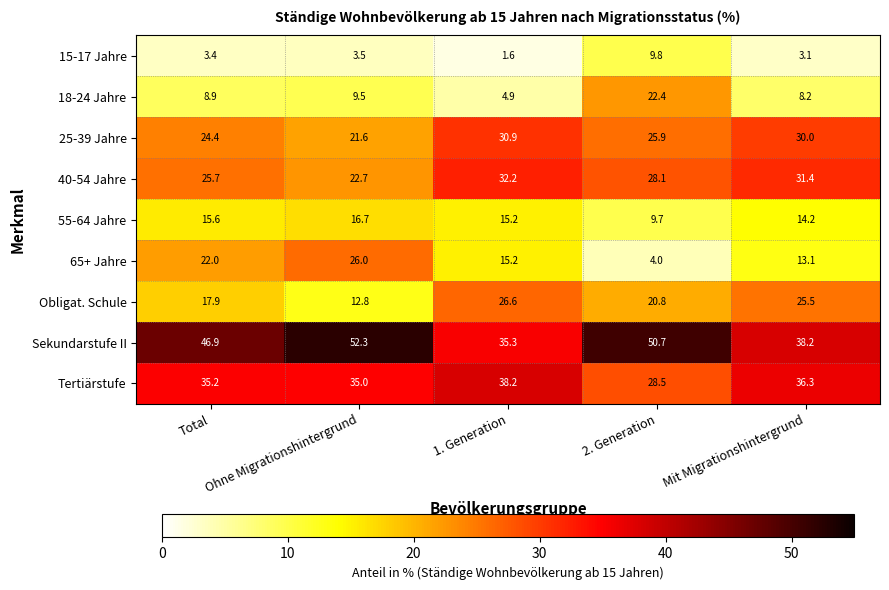

Which series has the largest total across all categories?

Sekundarstufe II